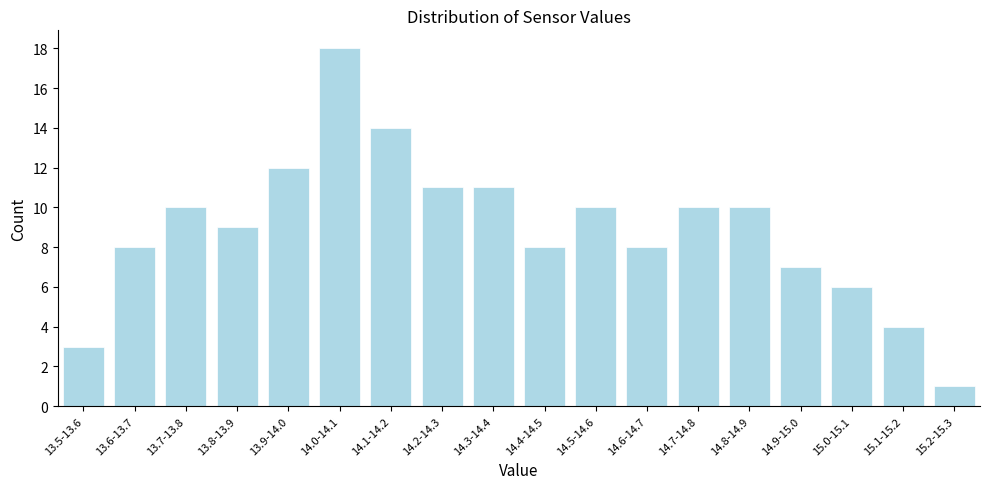

Reading right to left, list all the values displayed in this chart.

15.2-15.3=1	15.1-15.2=4	15.0-15.1=6	14.9-15.0=7	14.8-14.9=10	14.7-14.8=10	14.6-14.7=8	14.5-14.6=10	14.4-14.5=8	14.3-14.4=11	14.2-14.3=11	14.1-14.2=14	14.0-14.1=18	13.9-14.0=12	13.8-13.9=9	13.7-13.8=10	13.6-13.7=8	13.5-13.6=3